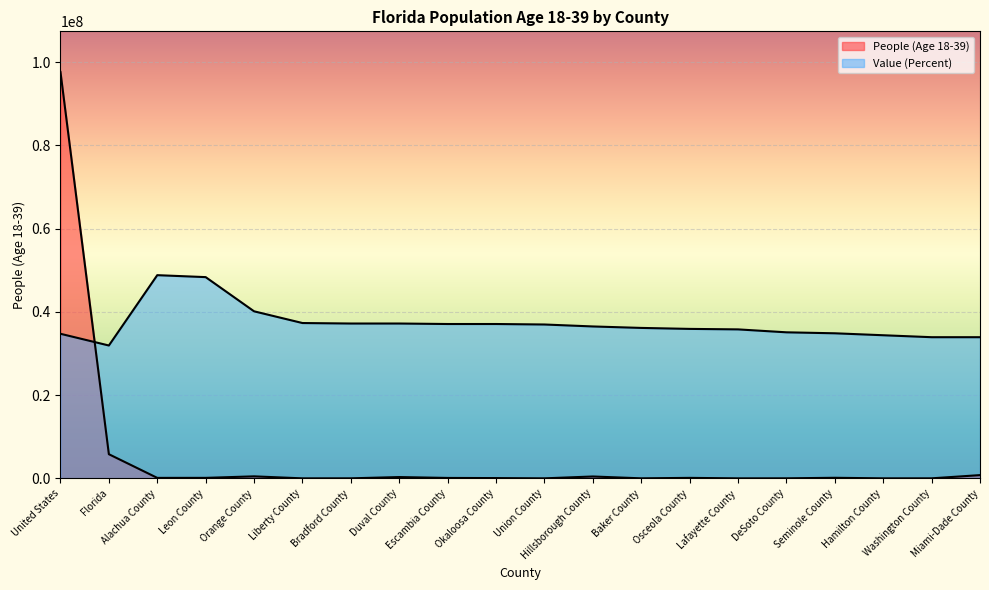

What is the sum of the Value (Percent) values at Florida and Orange County?

72041919.6